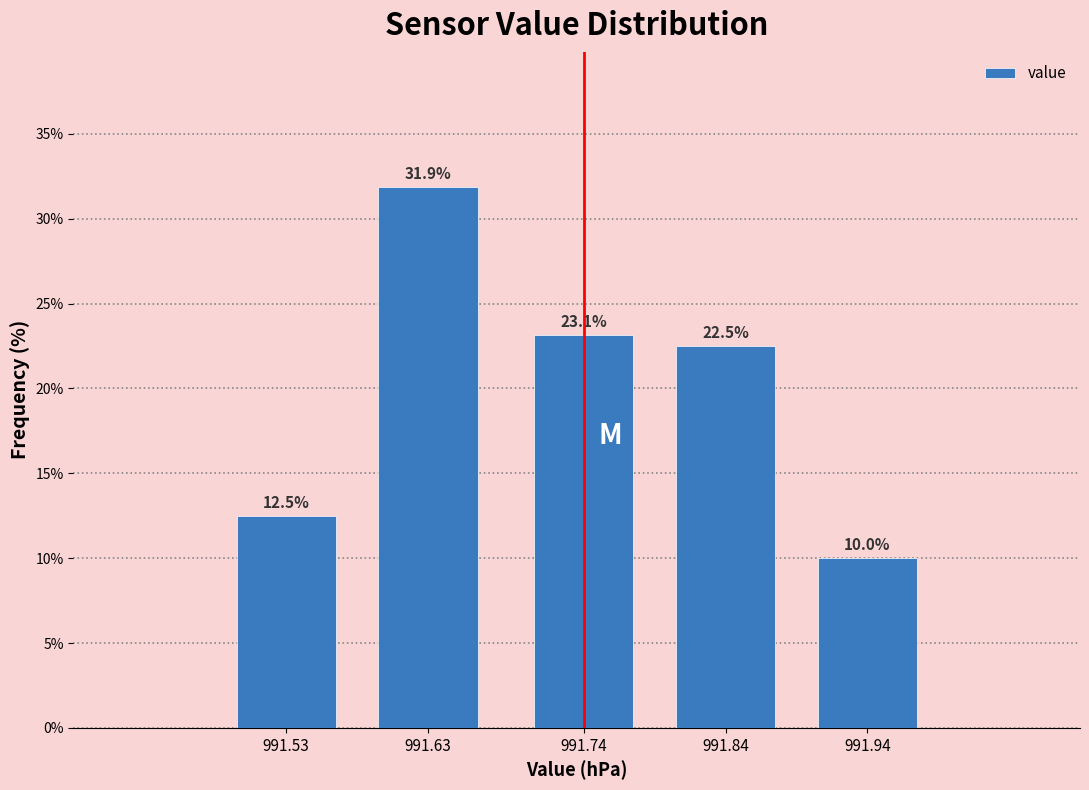

Reading right to left, transcribe all the data shown in this chart.

10.0	22.5	23.1	31.9	12.5